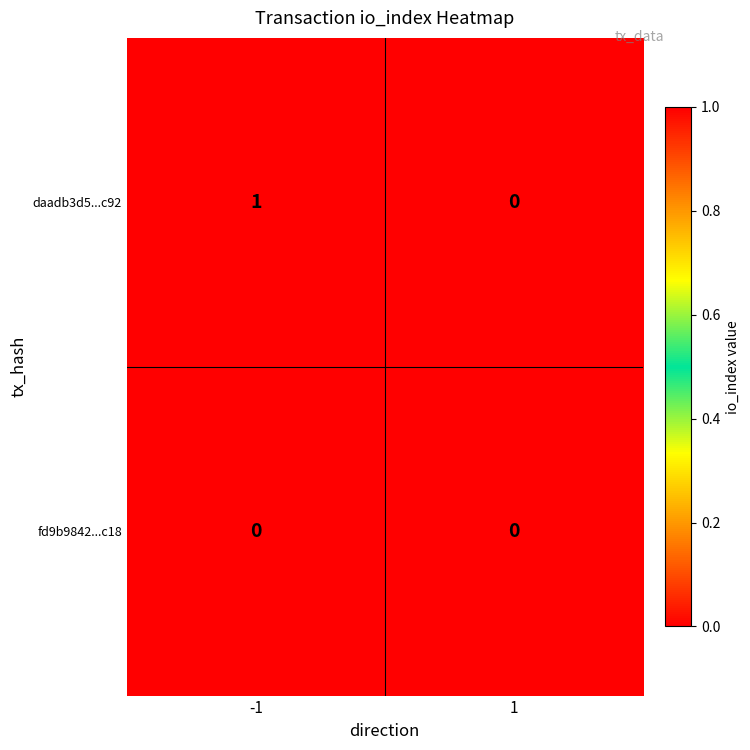

List the series in order of their peak value, highest first.

daadb3d5...c92, fd9b9842...c18